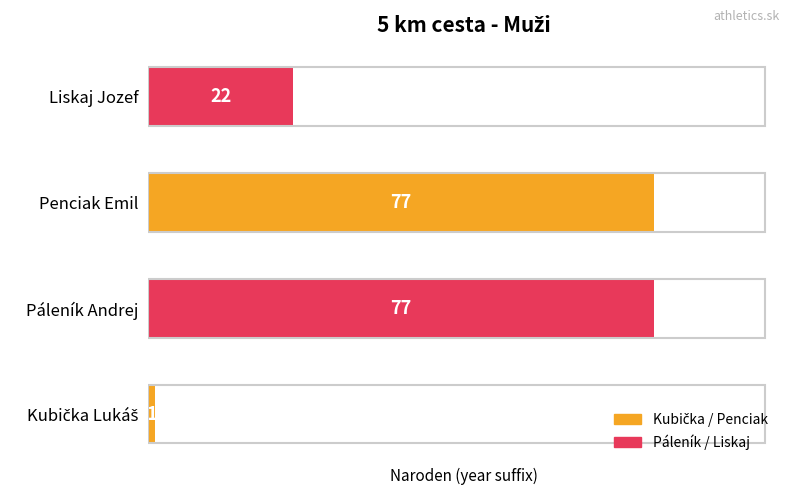

Is it true that the value at Liskaj Jozef is 22?

True